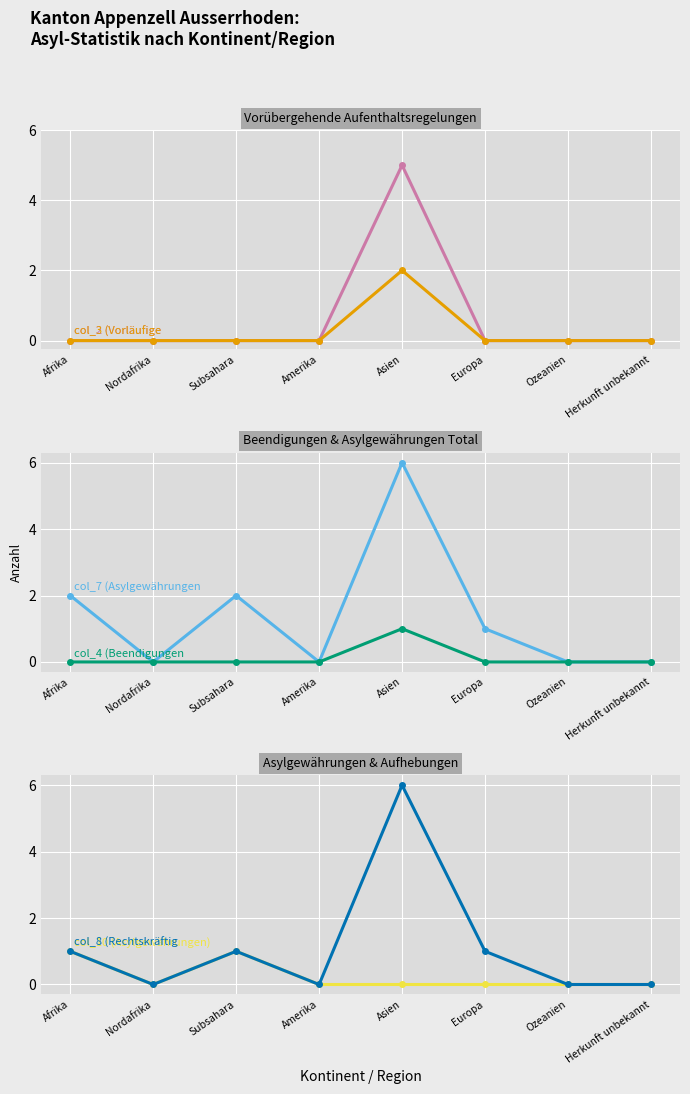

At which label does col_10 (Asylgewährungen) reach its minimum?

Nordafrika